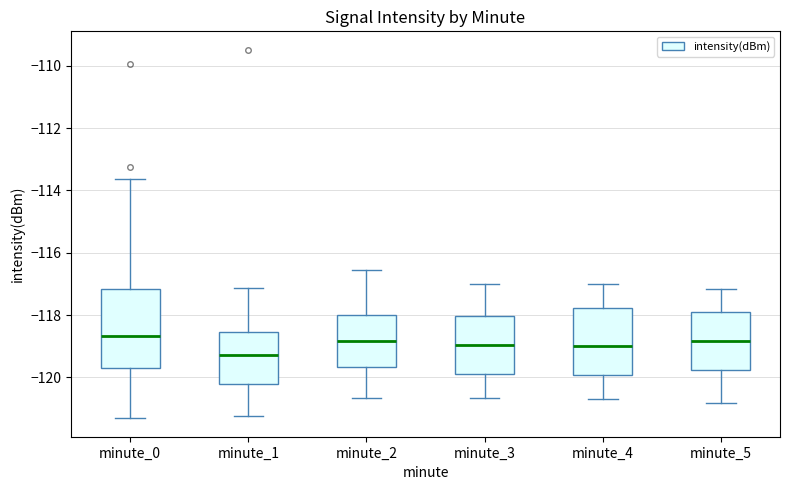

Where does the upper whisker of the box for minute_3 end on the y-axis? The values are not printed on the chart, so give them approximately, as read against the axis.

-117.0